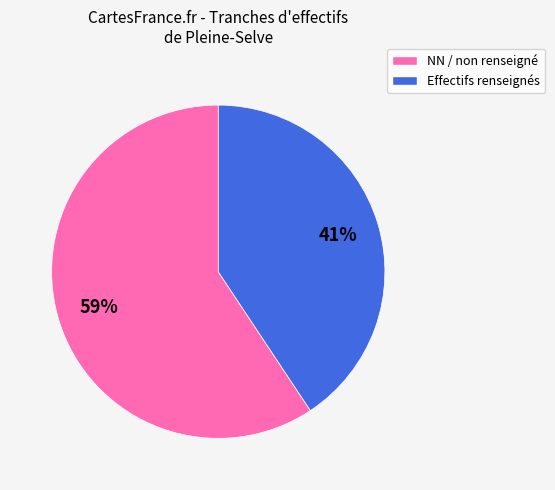

To the nearest percent, what is the average slice percentage?

50%